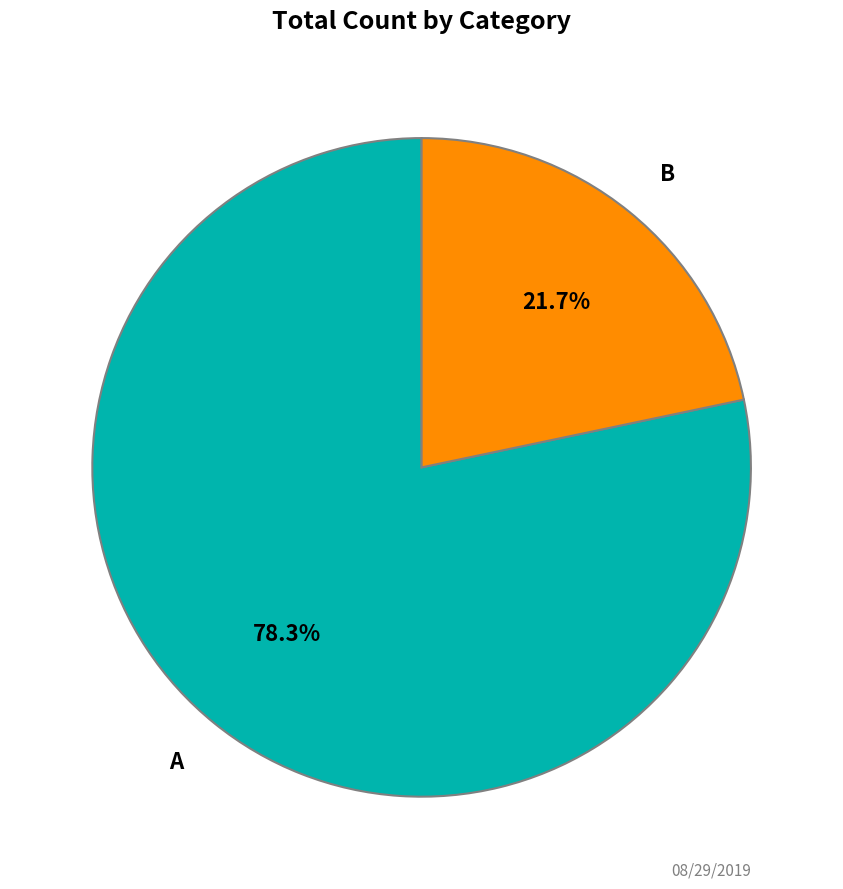

To the nearest percent, what is the difference between the largest and smallest slice percentages?

57%